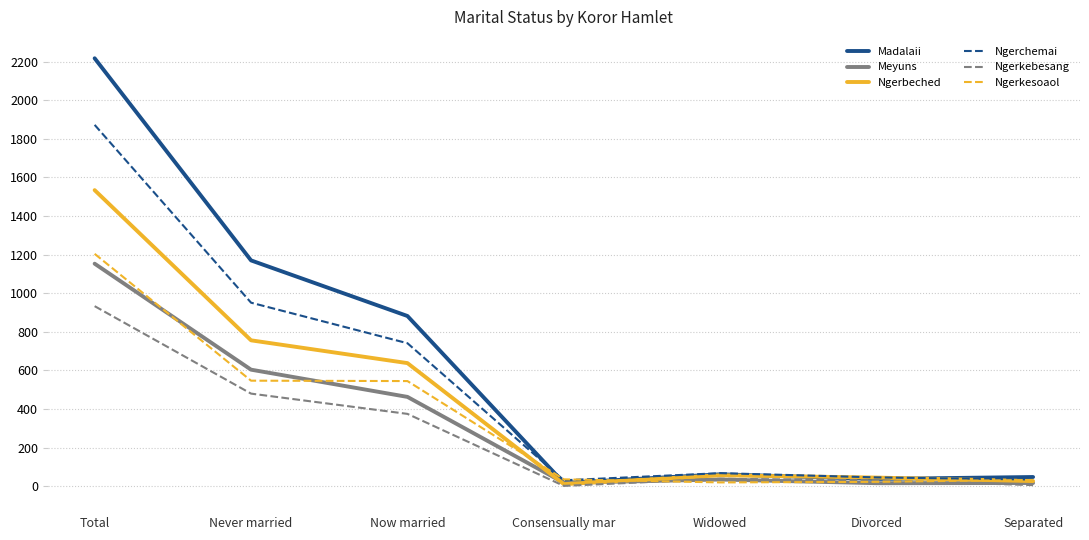

Is the value of Ngerkesoaol at Separated greater than the value of Meyuns at Total?

No